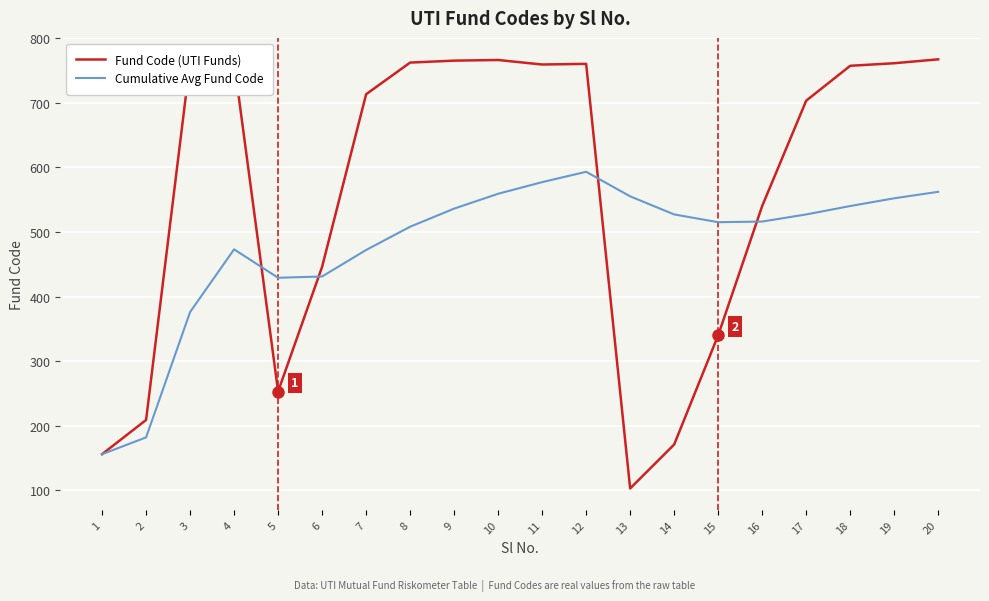

Which series has the largest total across all categories?

Fund Code (UTI Funds)